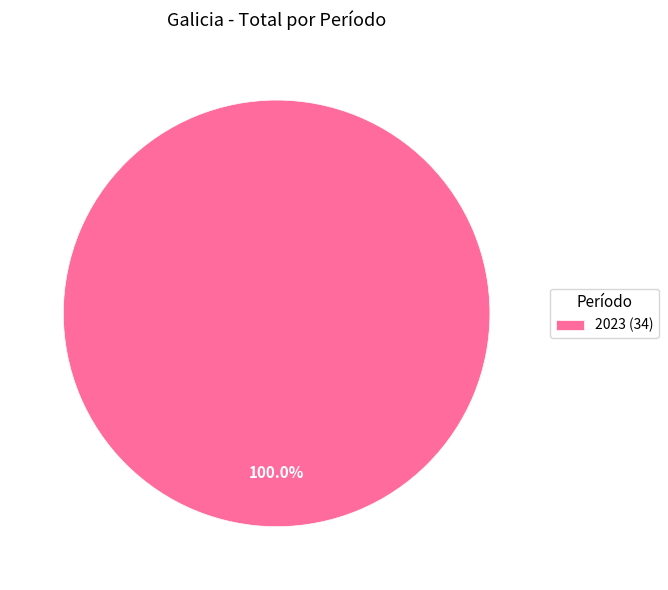

Rank the categories by value from lowest to highest.

2023 (34)